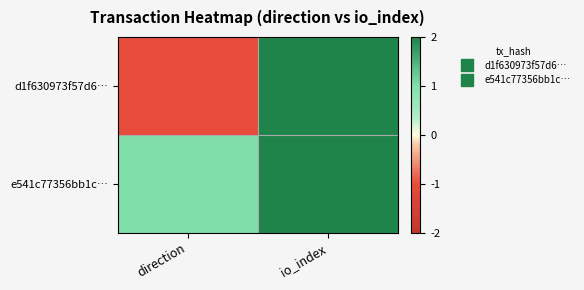

What is the spread (max minus min) of values at direction?

2